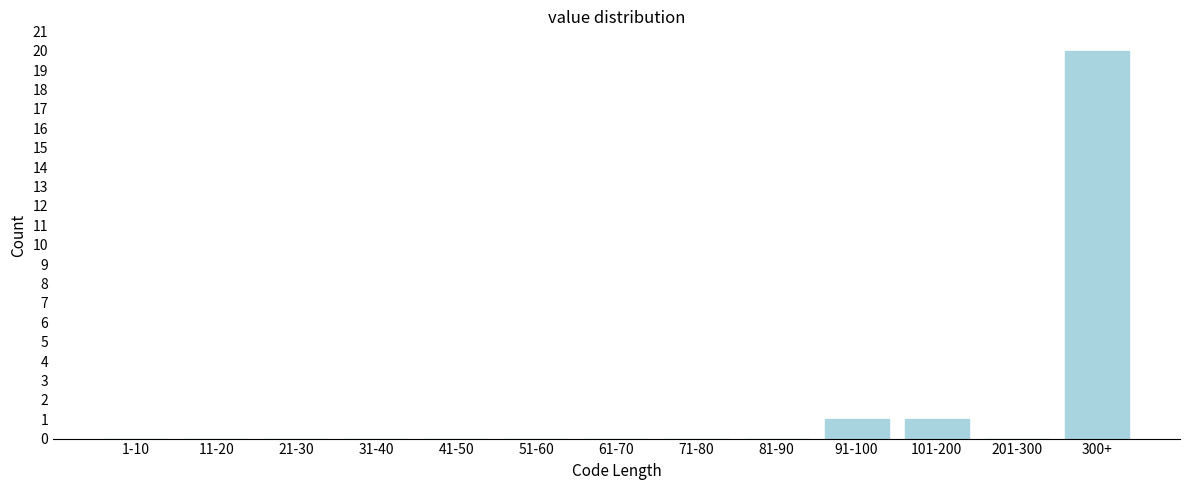

Reading left to right, transcribe all the data shown in this chart.

1-10=0	11-20=0	21-30=0	31-40=0	41-50=0	51-60=0	61-70=0	71-80=0	81-90=0	91-100=1	101-200=1	201-300=0	300+=20